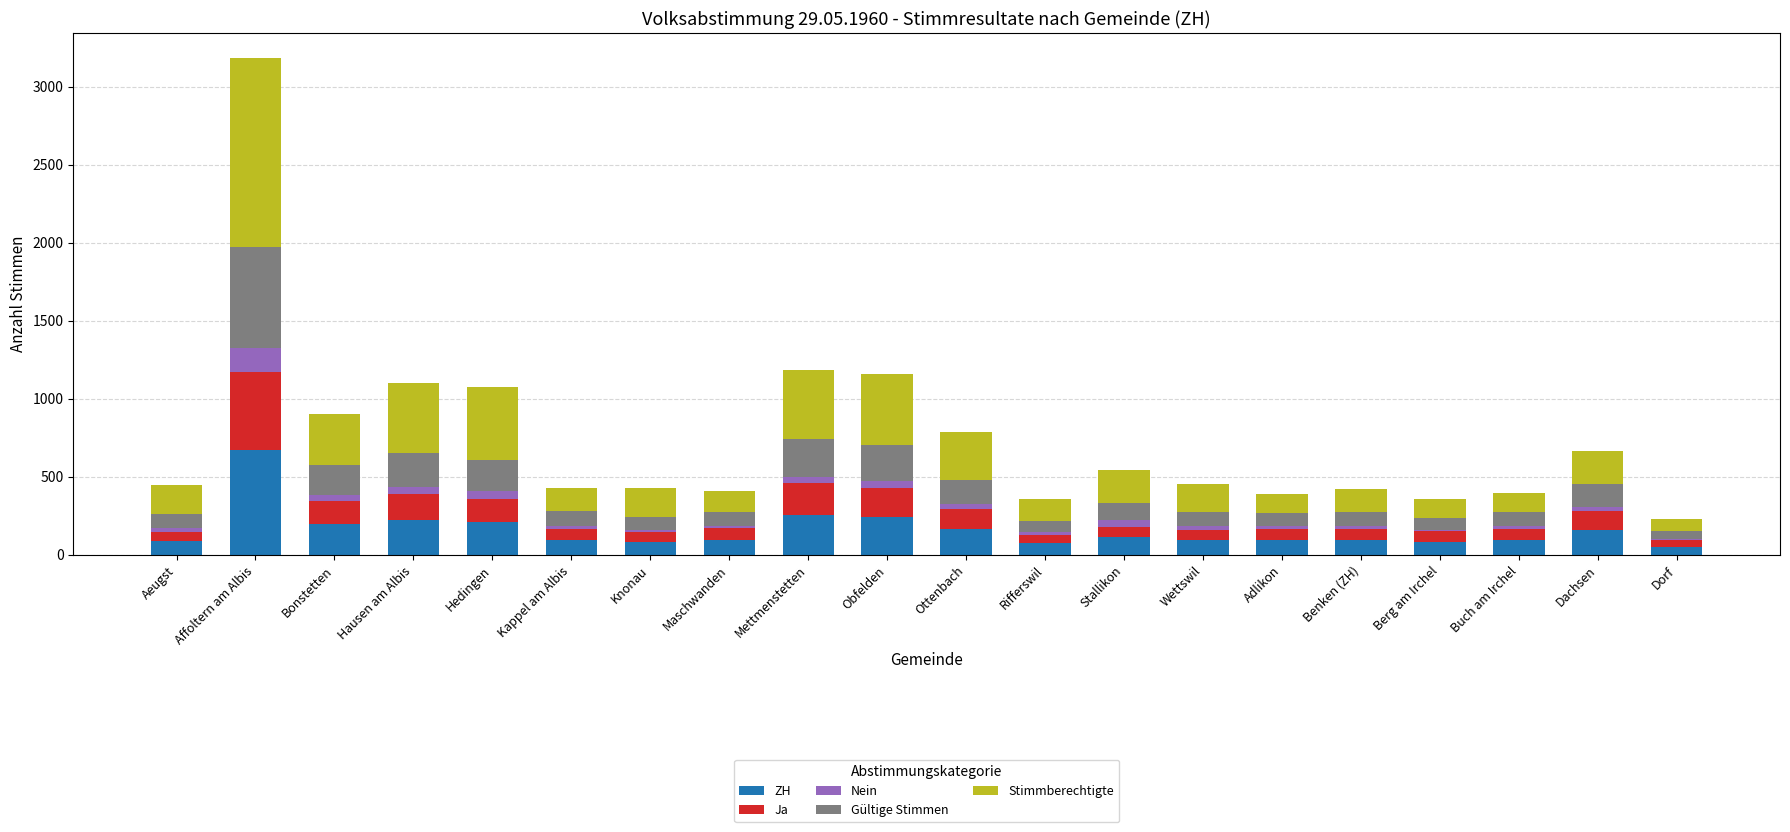

Where is ZH nearest to the value 362?

Mettmenstetten